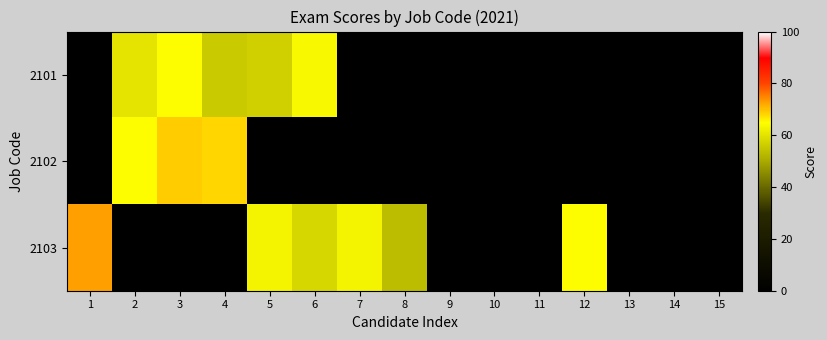

At how many categories does at least one series exceed 26?

9